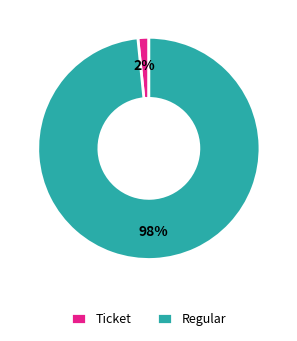

What is the smallest slice in the pie chart?

Ticket